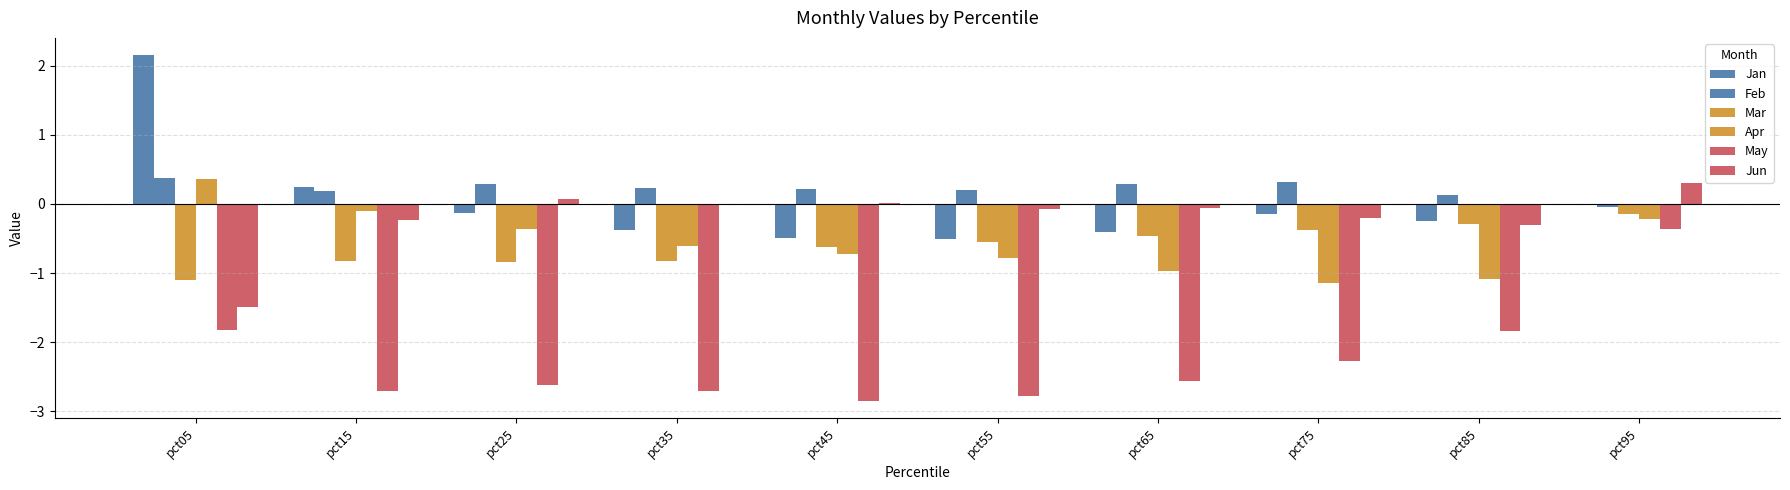

Reading left to right, what are all the values shown in this chart?

Jan: 2.2	0.2	-0.1	-0.4	-0.5	-0.5	-0.4	-0.1	-0.2	0.0
Feb: 0.4	0.2	0.3	0.2	0.2	0.2	0.3	0.3	0.1	-0.0
Mar: -1.1	-0.8	-0.8	-0.8	-0.6	-0.5	-0.5	-0.4	-0.3	-0.1
Apr: 0.4	-0.1	-0.4	-0.6	-0.7	-0.8	-1.0	-1.1	-1.1	-0.2
May: -1.8	-2.7	-2.6	-2.7	-2.9	-2.8	-2.6	-2.3	-1.8	-0.4
Jun: -1.5	-0.2	0.1	-0.0	0.0	-0.1	-0.1	-0.2	-0.3	0.3